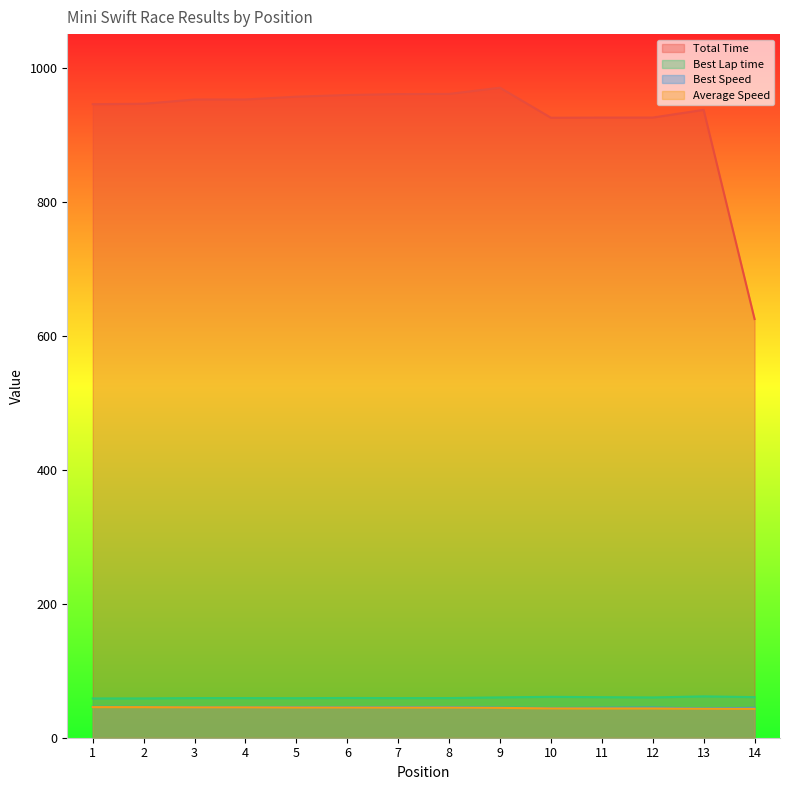

Rank the categories by Best Speed value from lowest to highest.

13, 10, 14, 11, 9, 12, 6, 8, 3, 4, 7, 5, 2, 1